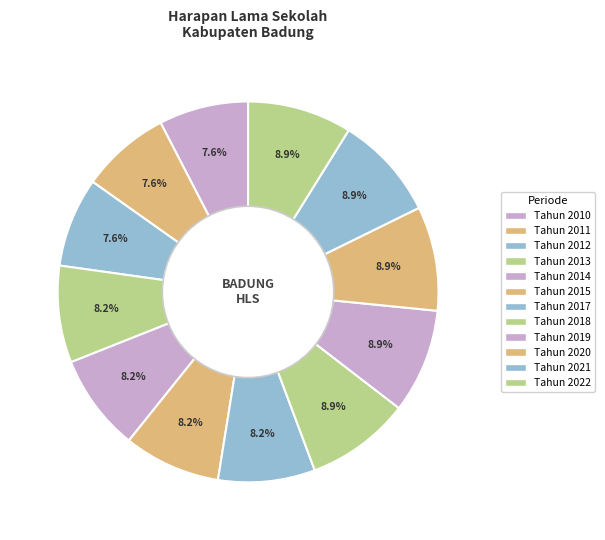

Which category has the smallest portion of the pie?

Tahun 2010